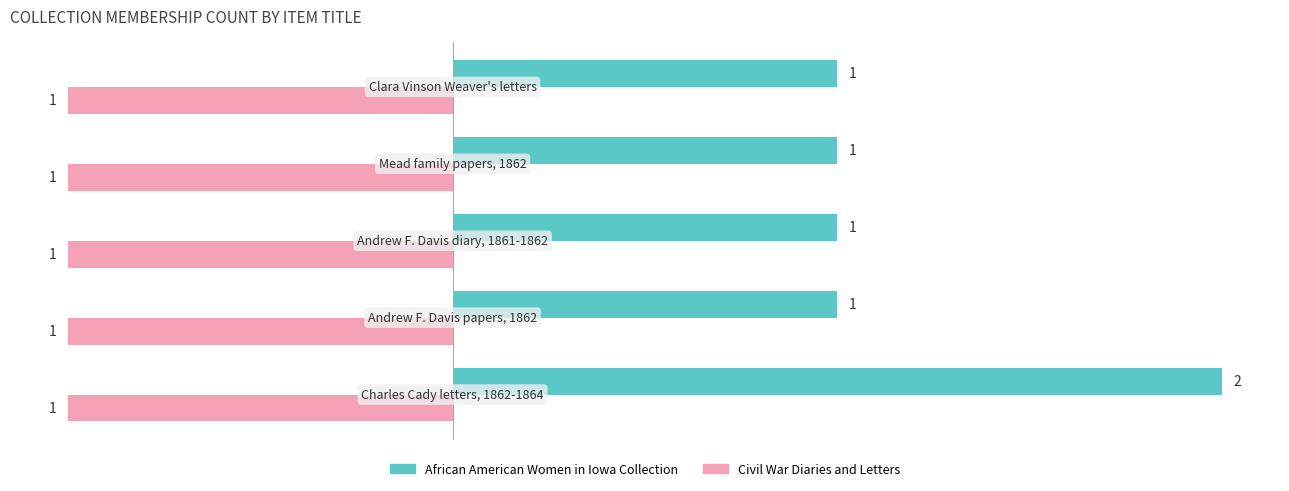

Count the African American Women in Iowa Collection values in the range 1 to 2.

5